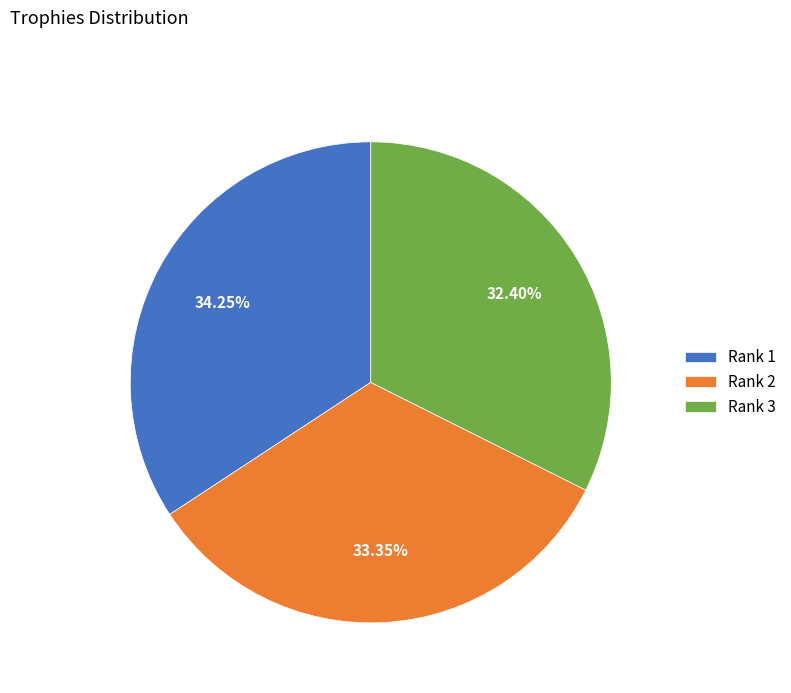

Rank the categories by value from lowest to highest.

Rank 3, Rank 2, Rank 1